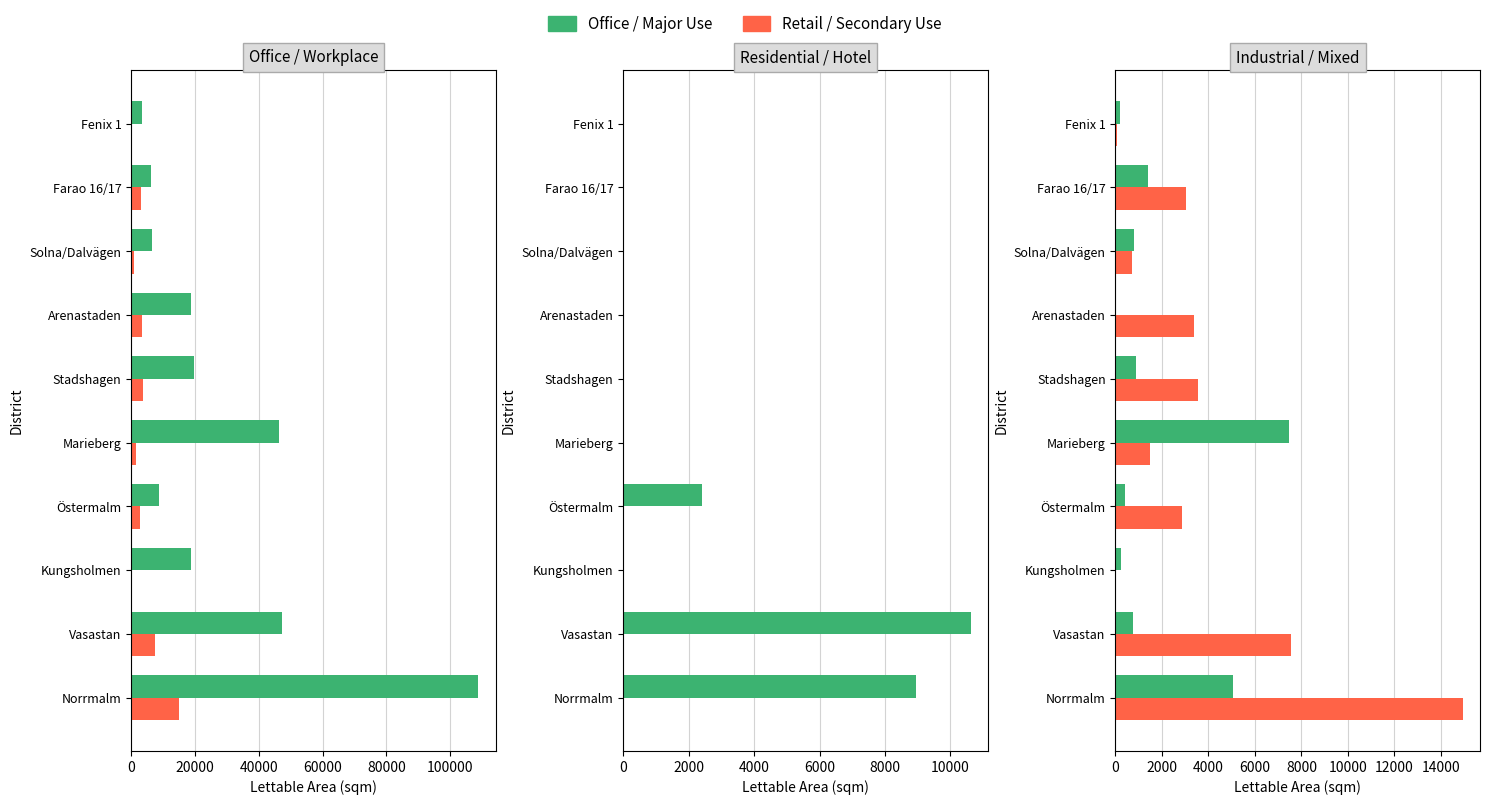

How many groups of bars are there?

10